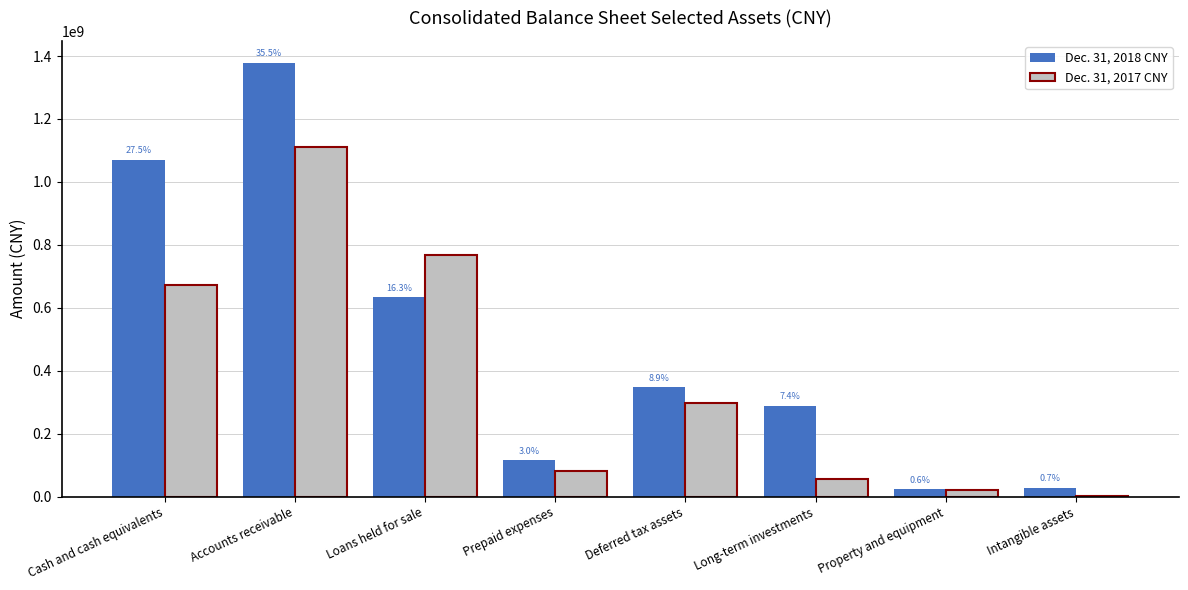

What are all the series names shown in the legend?

Dec. 31, 2018 CNY, Dec. 31, 2017 CNY